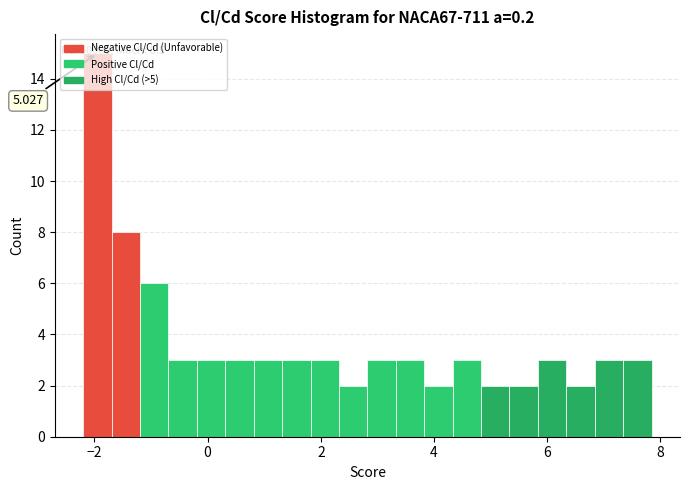

Read against the x-axis, roughly where is the centre of the tallest bar?

-2.0